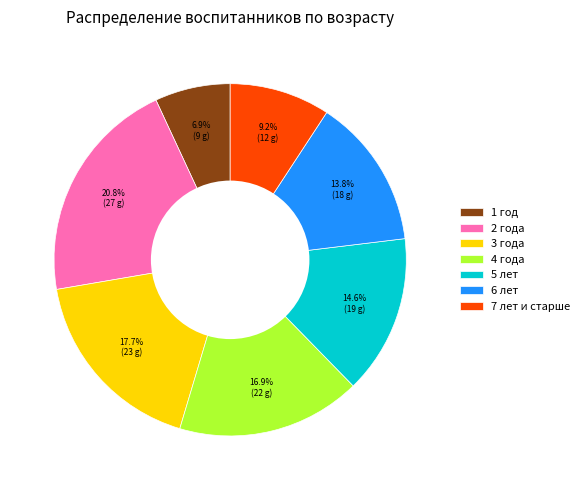

Combined, what portion of the pie is 3 года and 5 лет?

32.3%